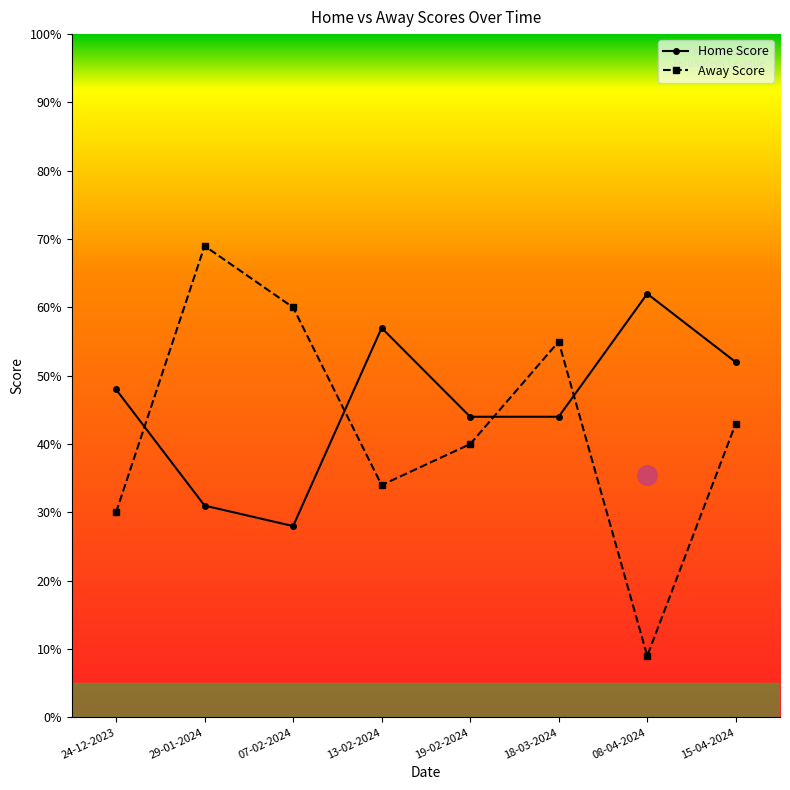

True or false: Away Score has more than 2 interior local peaks.

False